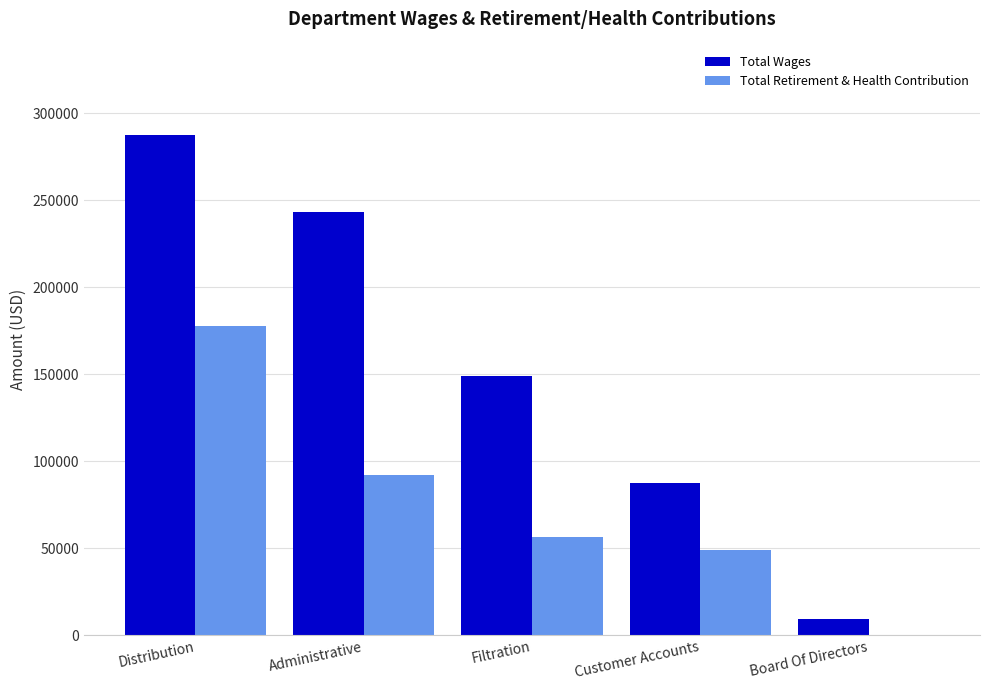

What is the sum of the Total Wages values at Administrative and Board Of Directors?

252351